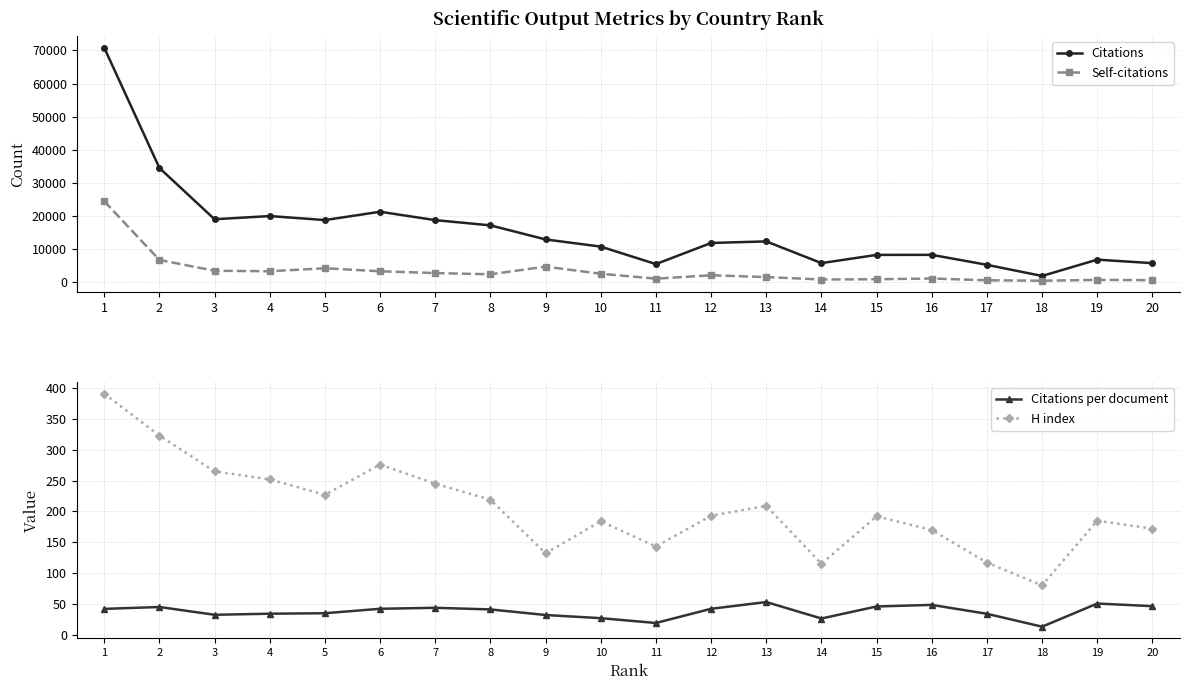

Reading left to right, transcribe all the data shown in this chart.

Citations: 70825.0	34451.0	18934.0	19902.0	18687.0	21203.0	18671.0	17085.0	12825.0	10657.0	5367.0	11758.0	12235.0	5665.0	8145.0	8169.0	5149.0	1775.0	6718.0	5645.0
Self-citations: 24385.0	6614.0	3349.0	3208.0	4101.0	3196.0	2651.0	2279.0	4600.0	2447.0	962.0	1987.0	1435.0	702.0	781.0	1000.0	476.0	334.0	588.0	509.0
Citations per document: 41.8	44.9	32.3	34.0	34.8	42.0	43.6	41.0	31.9	26.8	19.0	42.0	53.0	26.2	45.8	48.3	33.9	13.0	50.5	46.3
H index: 391.0	323.0	265.0	252.0	227.0	276.0	245.0	219.0	132.0	184.0	143.0	193.0	209.0	115.0	192.0	170.0	117.0	80.0	185.0	172.0